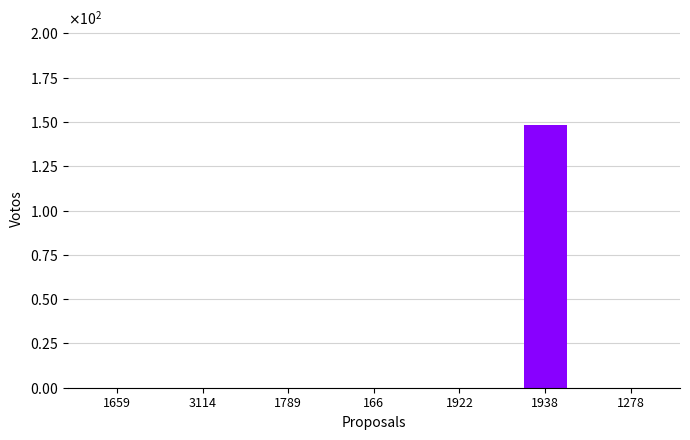

What is the difference between the values at 1789 and 1938?

148